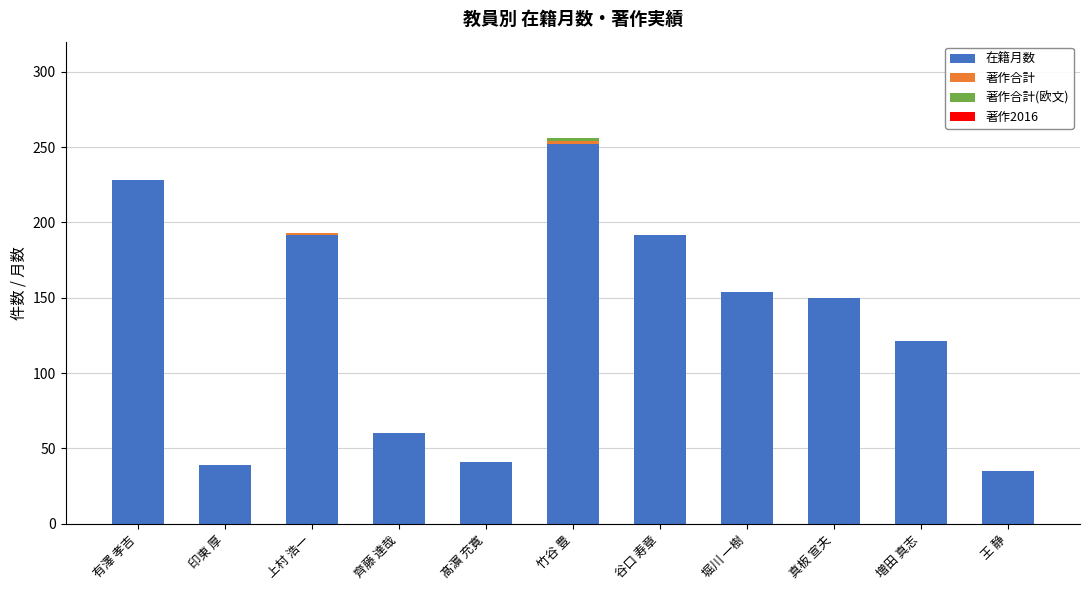

Which category has the highest value in the 在籍月数 series?

竹谷 豊